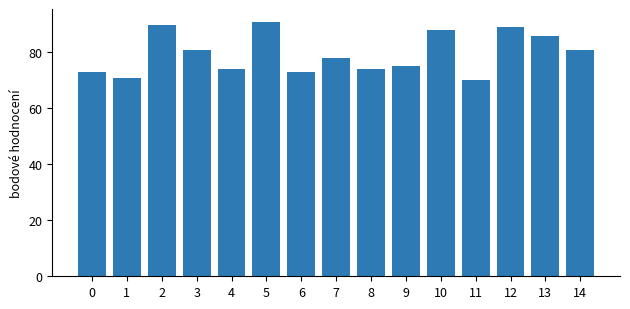

Approximately how many times larger is the value at 1 compared to 11?

1.0